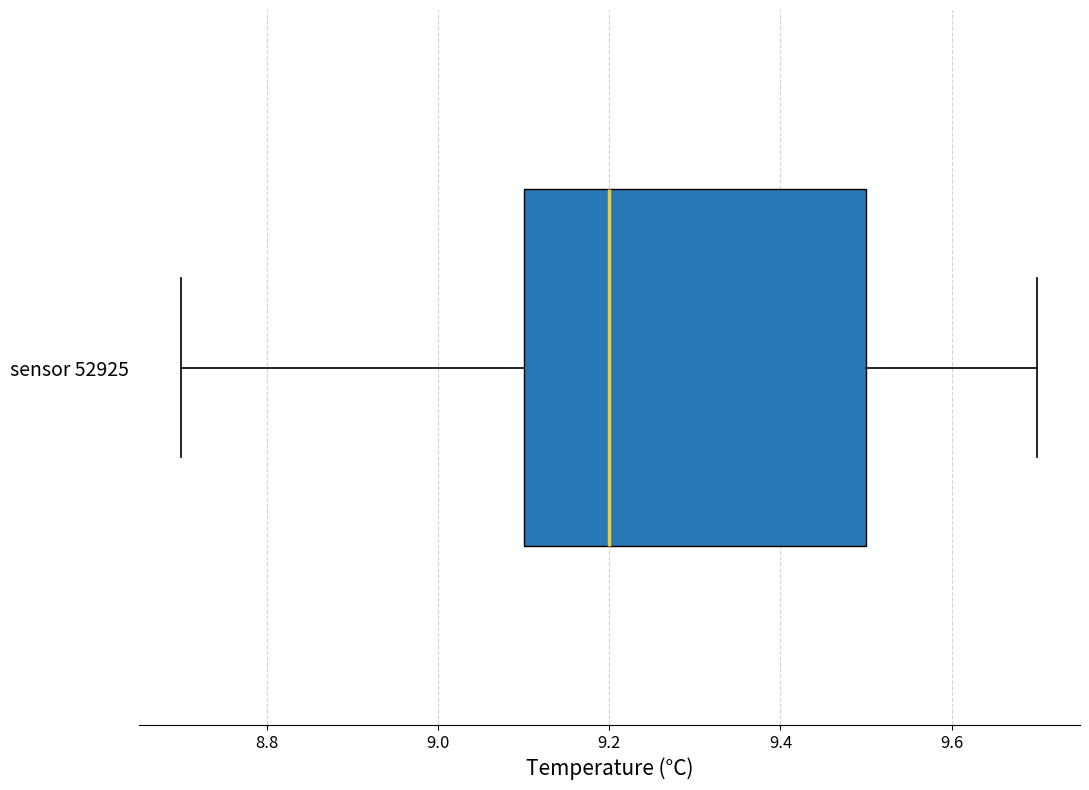

Transcribe this box plot: give where the median line is, the range the box spans, and where the two whiskers end, as read against the x-axis. The values are not printed on the chart, so give them approximately, as read against the axis.

median 9.2, box 9.1 to 9.5, whiskers 8.7 to 9.7